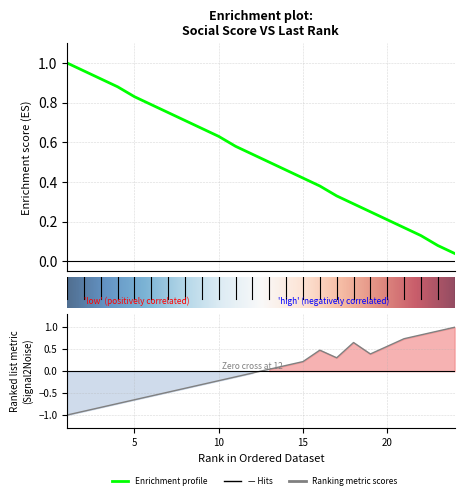

Reading right to left, transcribe all the data shown in this chart.

last_rank: 24=1.0	23=0.9	22=0.8	21=0.7	20=0.6	19=0.4	18=0.7	17=0.3	16=0.5	15=0.2	14=0.1	13=0.0	12=-0.0	11=-0.1	10=-0.2	9=-0.3	8=-0.4	7=-0.5	6=-0.6	5=-0.7	4=-0.7	3=-0.8	2=-0.9	1=-1.0
social score: 24=0.0	23=0.1	22=0.1	21=0.2	20=0.2	19=0.2	18=0.3	17=0.3	16=0.4	15=0.4	14=0.5	13=0.5	12=0.5	11=0.6	10=0.6	9=0.7	8=0.7	7=0.8	6=0.8	5=0.8	4=0.9	3=0.9	2=1.0	1=1.0